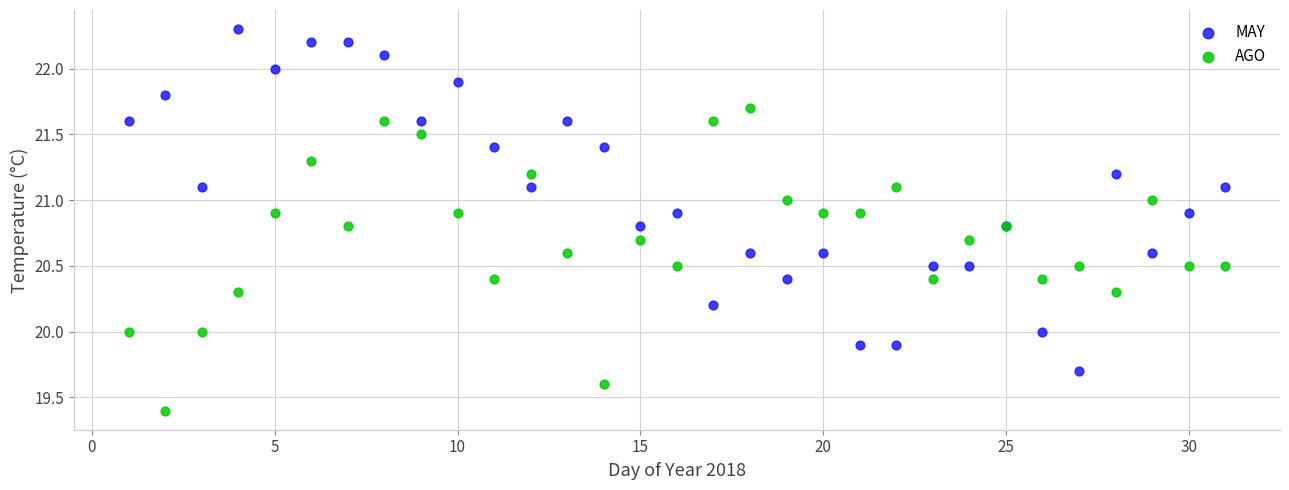

What is the X range (max minus min) for the scatter plot?

30.0